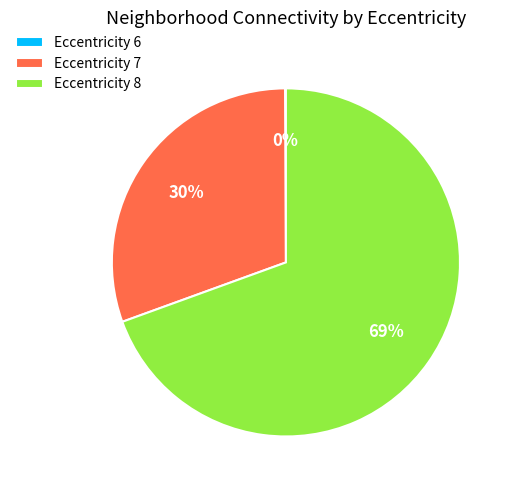

Approximately how many times larger is the value at Eccentricity 8 compared to Eccentricity 7?

2.3